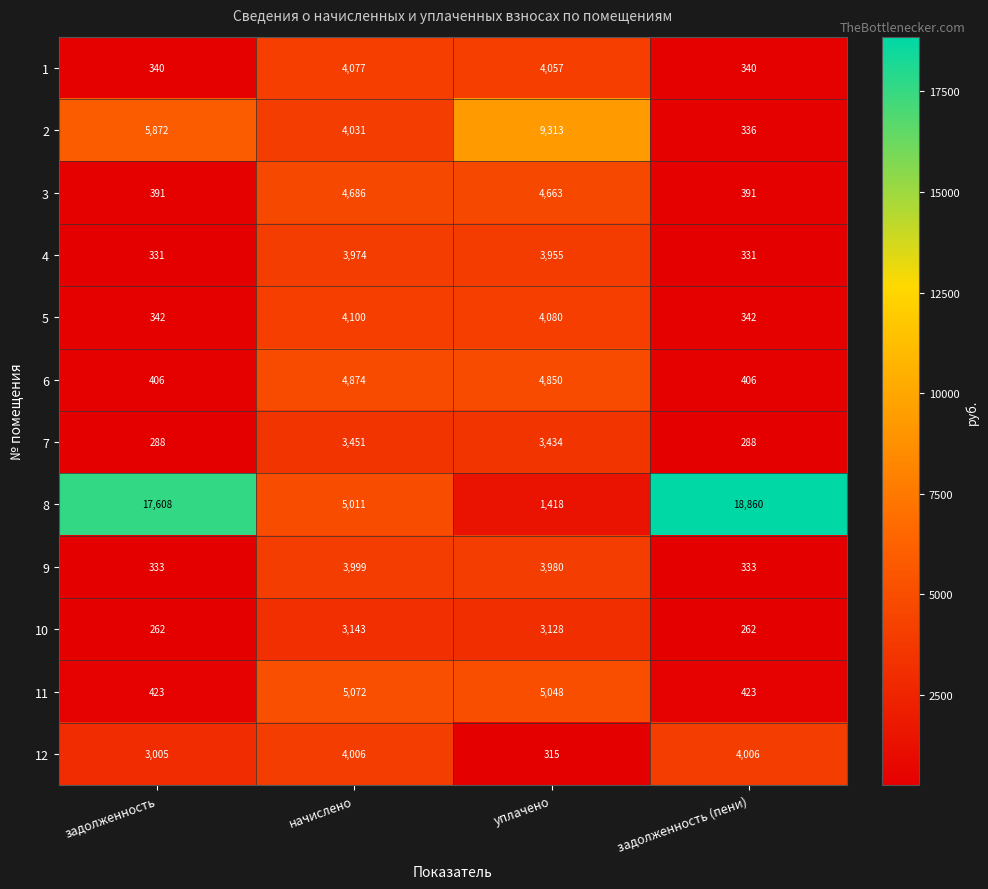

Between уплачено and задолженность (пени), which series saw the biggest shift?

8